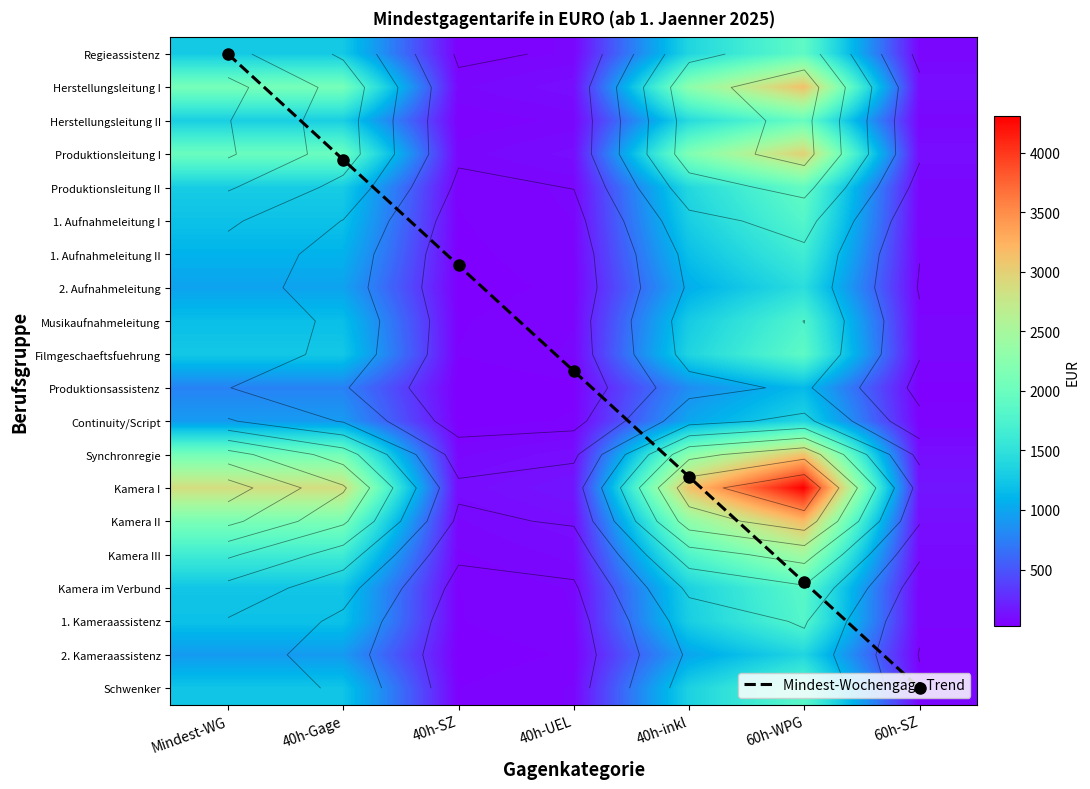

What is the maximum value for Kamera im Verbund?

1854.4